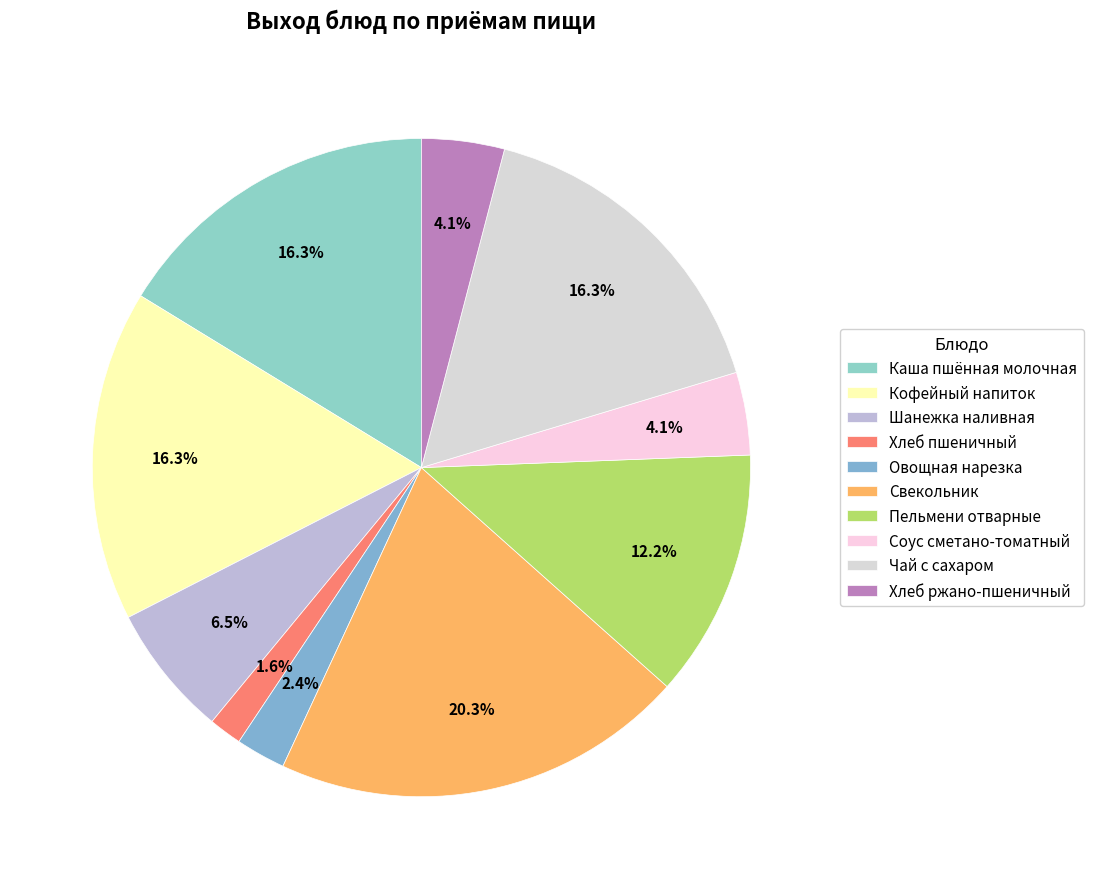

Which has a higher value, Свекольник or Каша пшённая молочная?

Свекольник